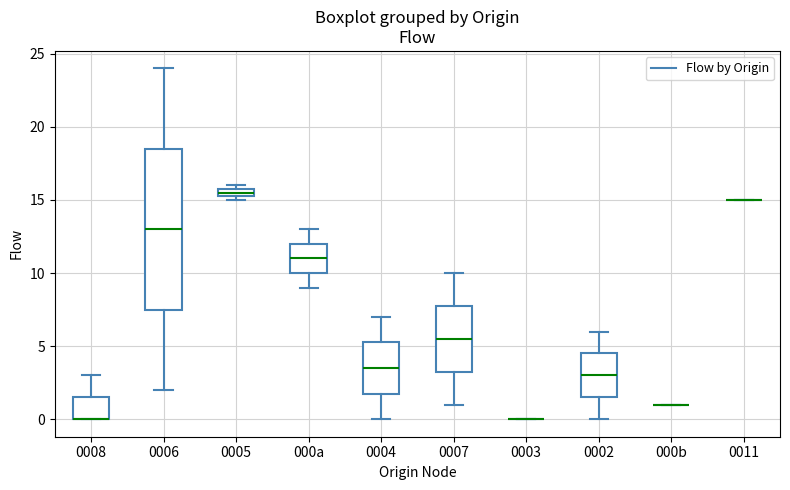

Comparing the boxes themselves (not the whiskers), which one is the tallest?

0006